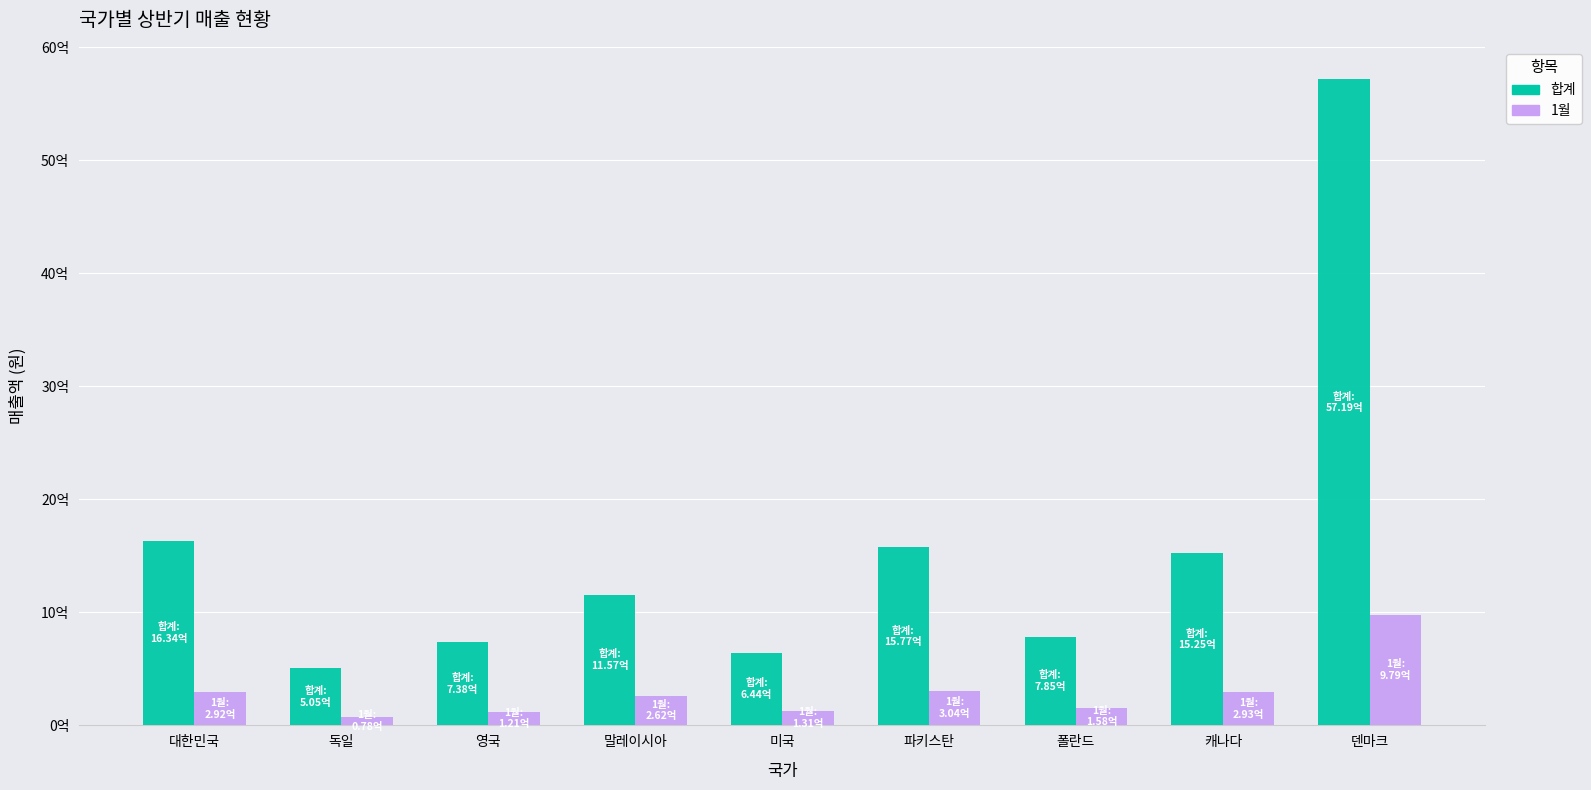

Is it true that 1월 equals 978728631 at 덴마크?

True